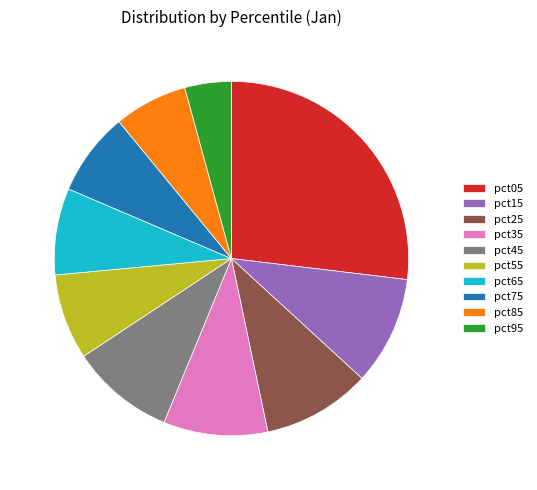

How many slices are in this pie chart?

10